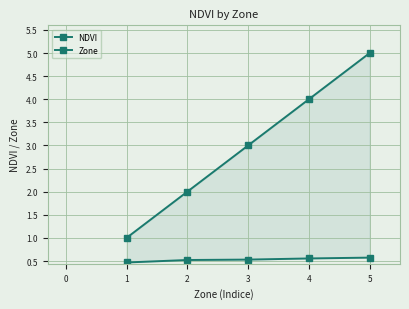

What is the minimum value for NDVI?

0.5